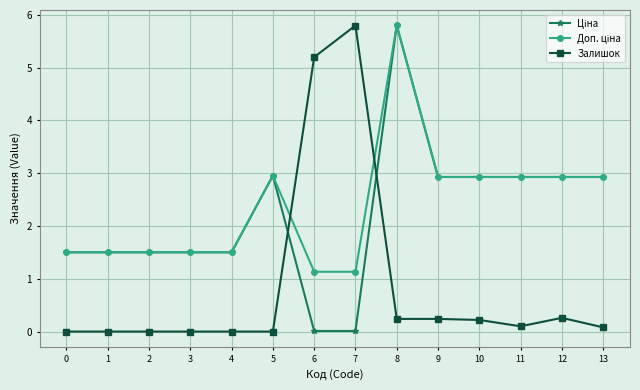

What is the maximum value shown in the chart?

5.8